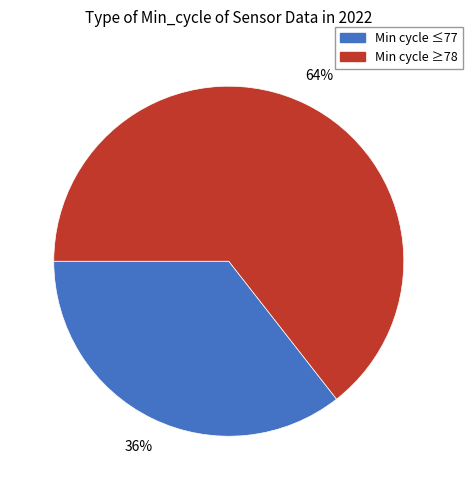

To the nearest percent, what percentage of the pie is Min cycle ≥78?

64%